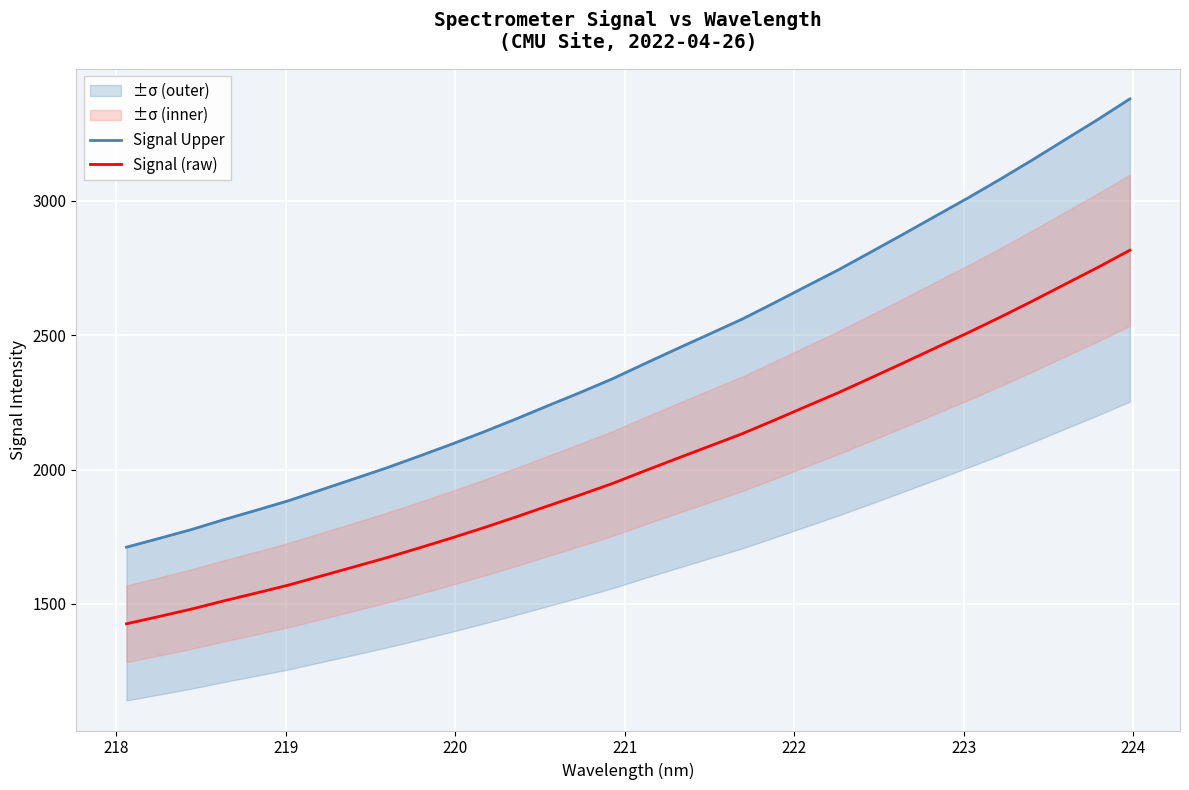

What are all the series names shown in the legend?

Signal Upper, Signal (raw)